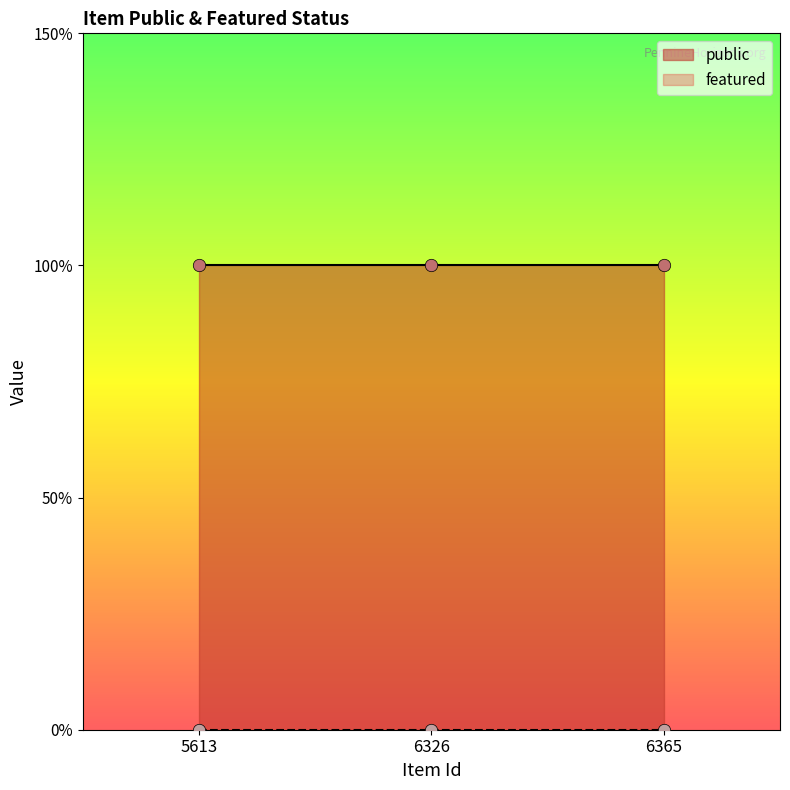

At how many categories does at least one series exceed 0?

3